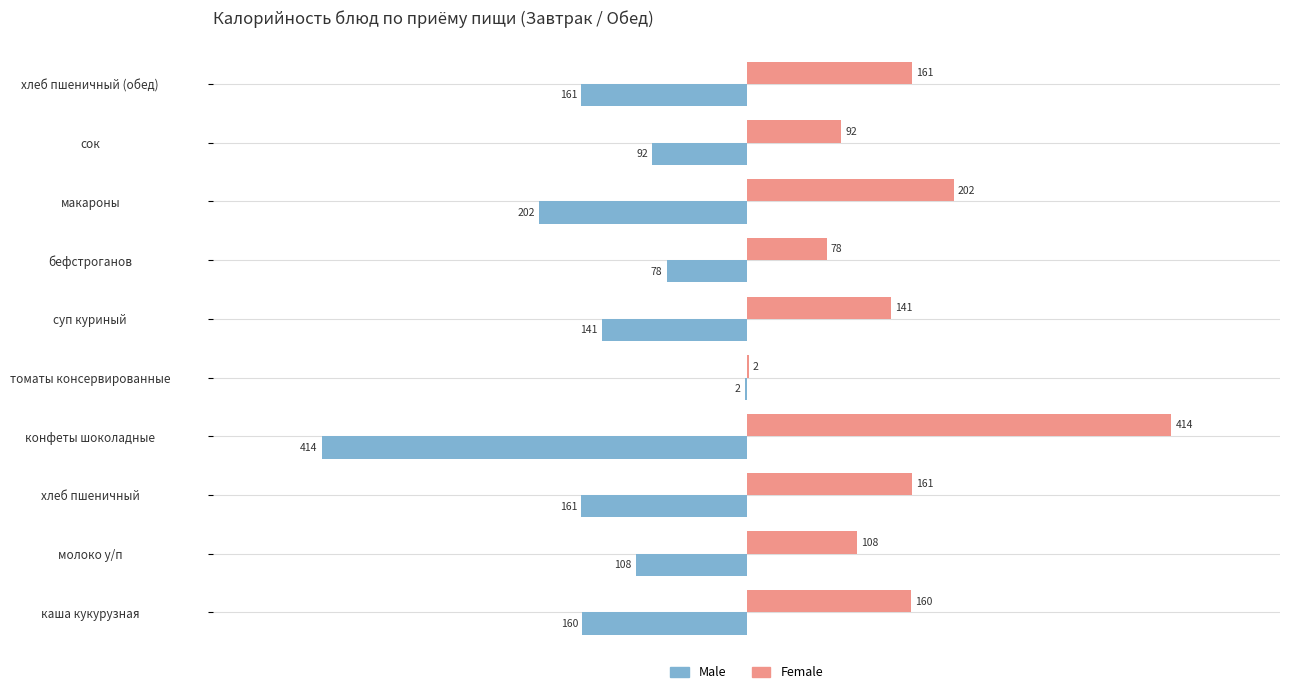

Where is Male nearest to the value -208?

макароны